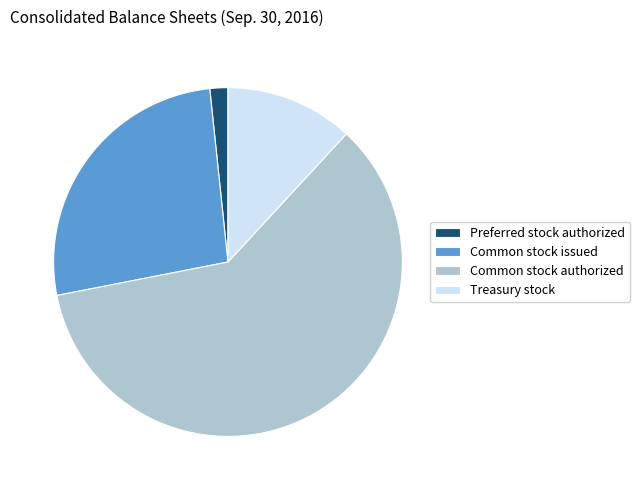

What is the largest slice in the pie chart?

Common stock authorized